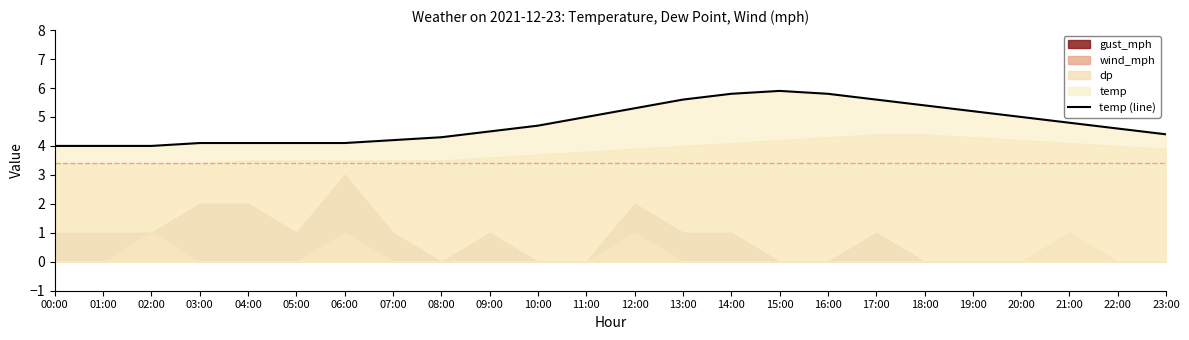

At which category does the data reach its first local peak?

15:00